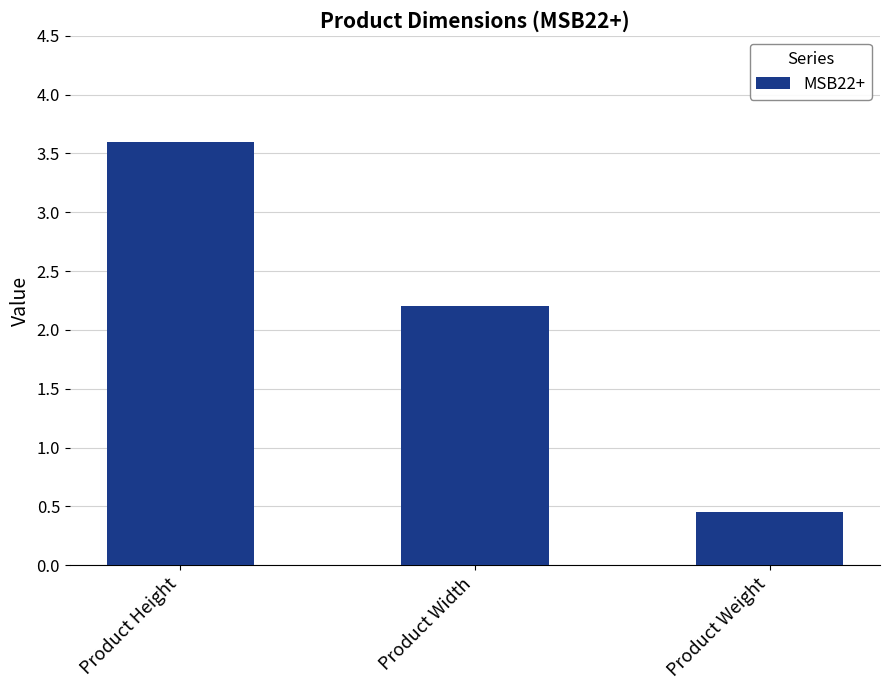

At which label is the value closest to 2?

Product Width